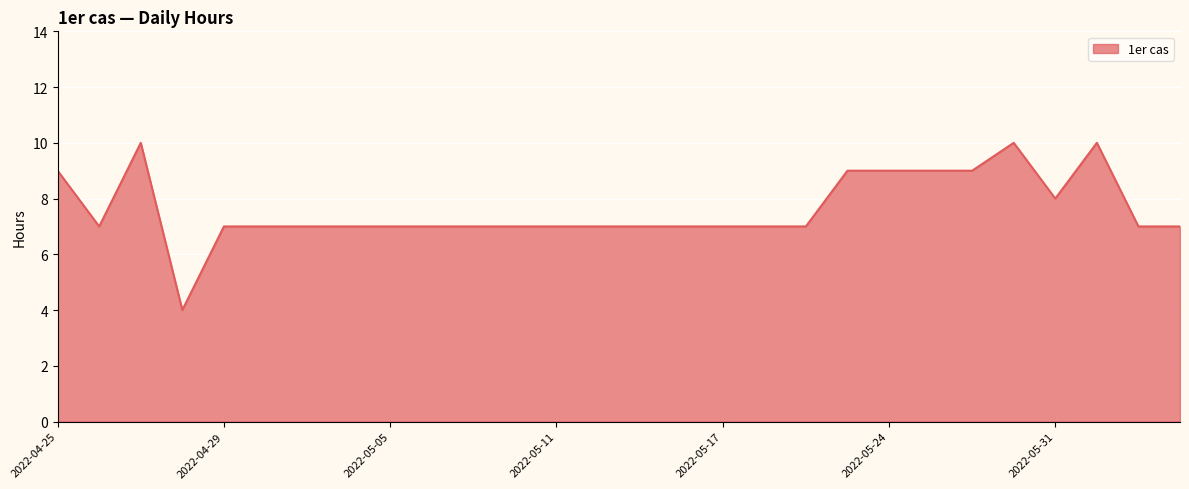

What is the greatest value displayed?

10